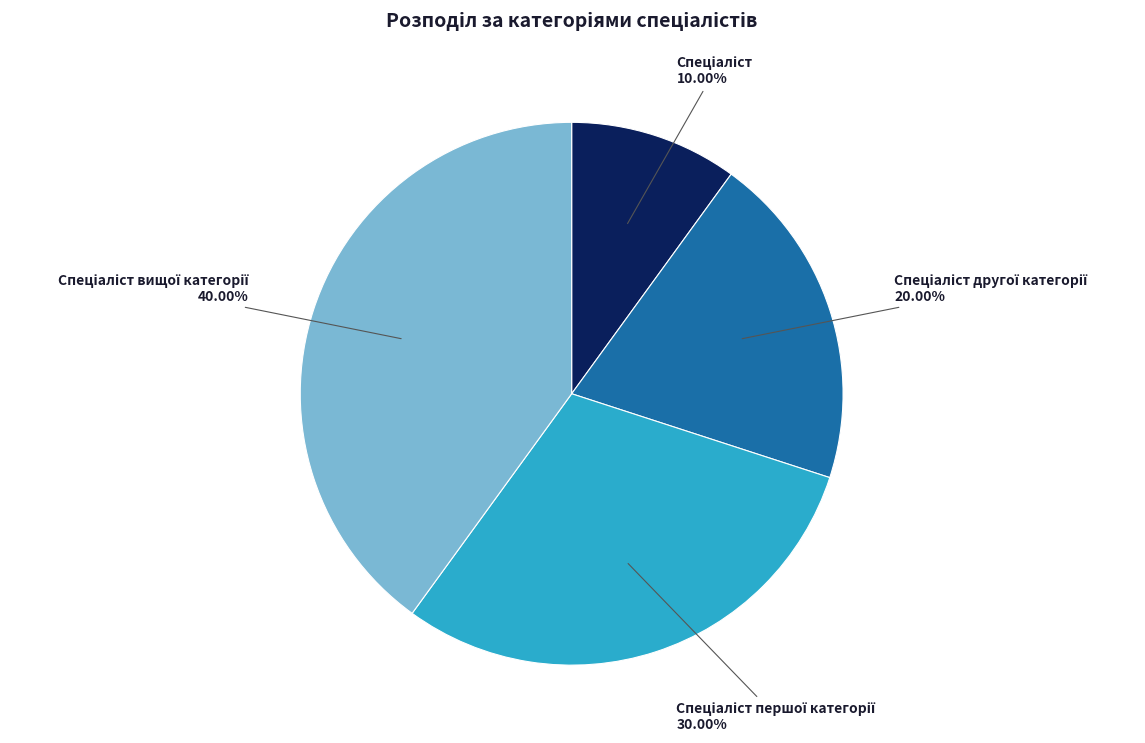

Is there a majority slice in this chart?

No